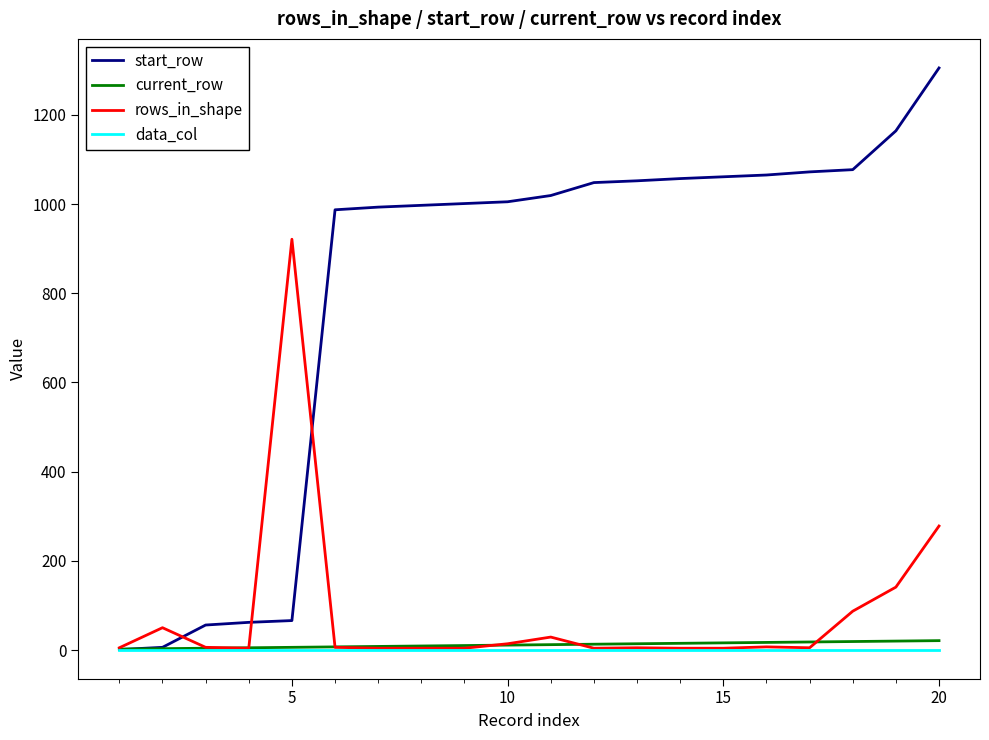

What is the lowest value of the rows_in_shape series?

4